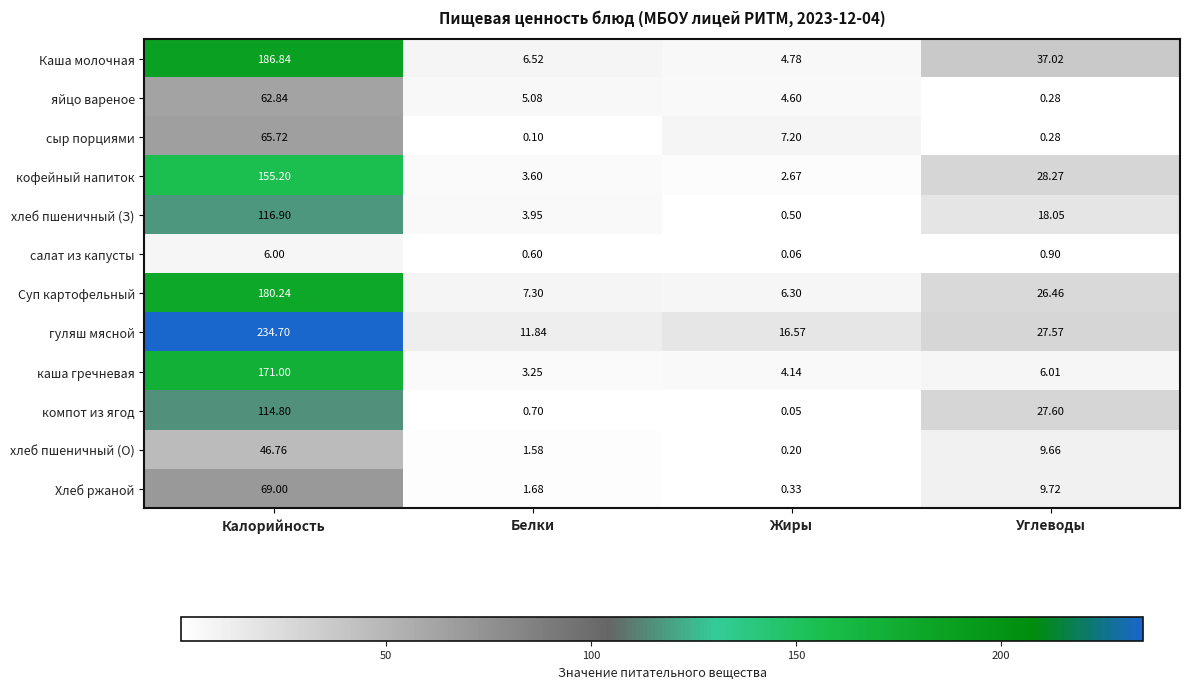

Rank the categories by Хлеб ржаной value from lowest to highest.

Жиры, Белки, Углеводы, Калорийность